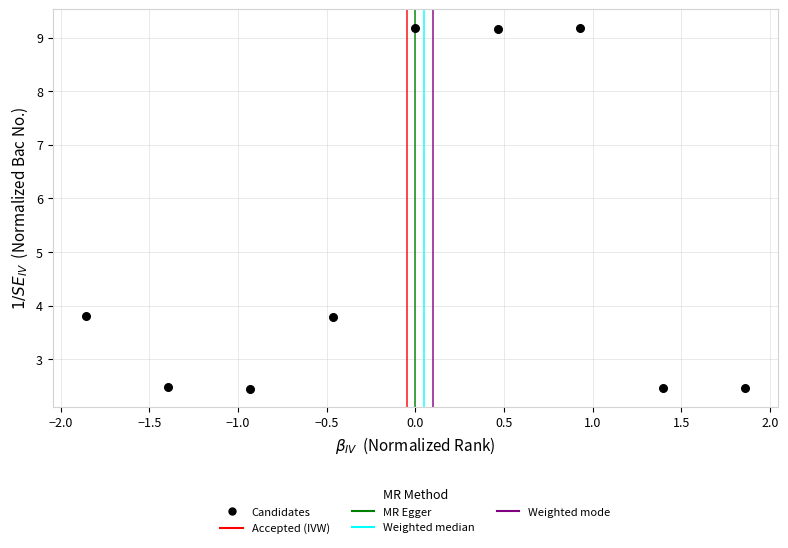

What is the range of X values (max minus min)?

3.7